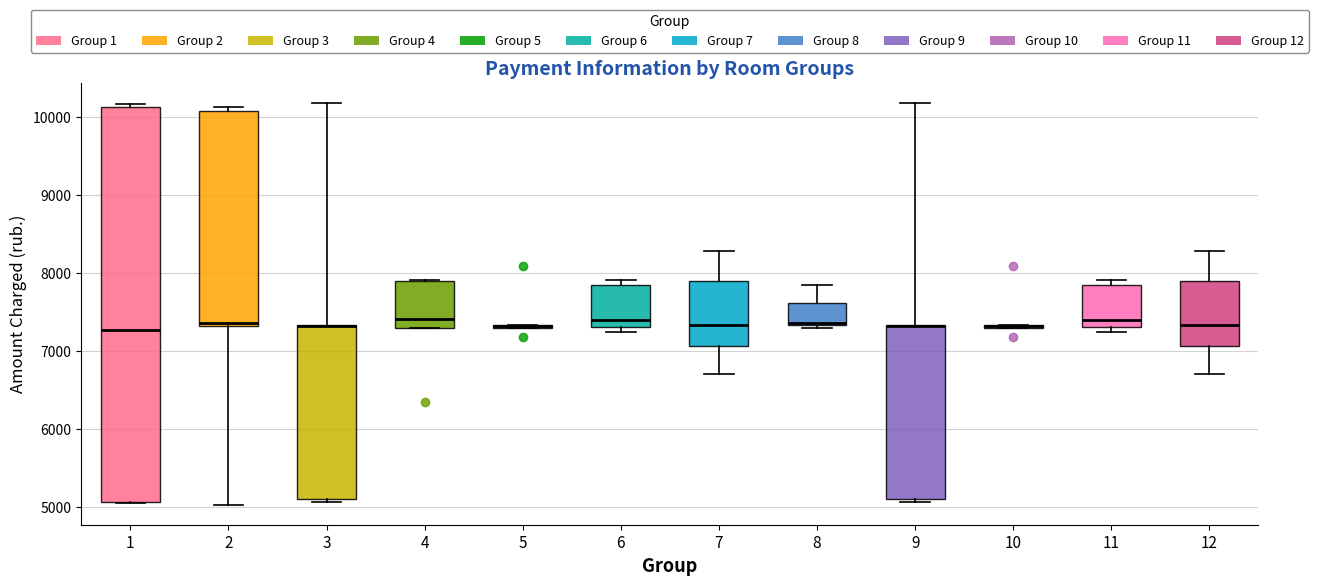

Reading left to right, read every box against the y-axis: the position of its median line, the range the box covers, and the ends of its whiskers. The values are not printed on the chart, so give them approximately, as read against the axis.

1: median 7300, box 5100 to 10100, whiskers 5100 to 10200
2: median 7400, box 7300 to 10100, whiskers 5000 to 10100 (just above the box's upper edge)
3: median 7300 (drawn on the box's upper edge), box 5100 to 7300, whiskers 5100 (just below the box's lower edge) to 10200
4: median 7400, box 7300 to 7900, whiskers 7300 to 7900
5: box collapsed to a line at 7300, whiskers 7300 to 7300
6: median 7400, box 7300 to 7800, whiskers 7300 (just below the box's lower edge) to 7900
7: median 7300, box 7100 to 7900, whiskers 6700 to 8300
8: median 7400, box 7300 to 7600, whiskers 7300 (just below the box's lower edge) to 7800
9: median 7300 (drawn on the box's upper edge), box 5100 to 7300, whiskers 5100 (just below the box's lower edge) to 10200
10: box collapsed to a line at 7300, whiskers 7300 to 7300
11: median 7400, box 7300 to 7800, whiskers 7300 (just below the box's lower edge) to 7900
12: median 7300, box 7100 to 7900, whiskers 6700 to 8300